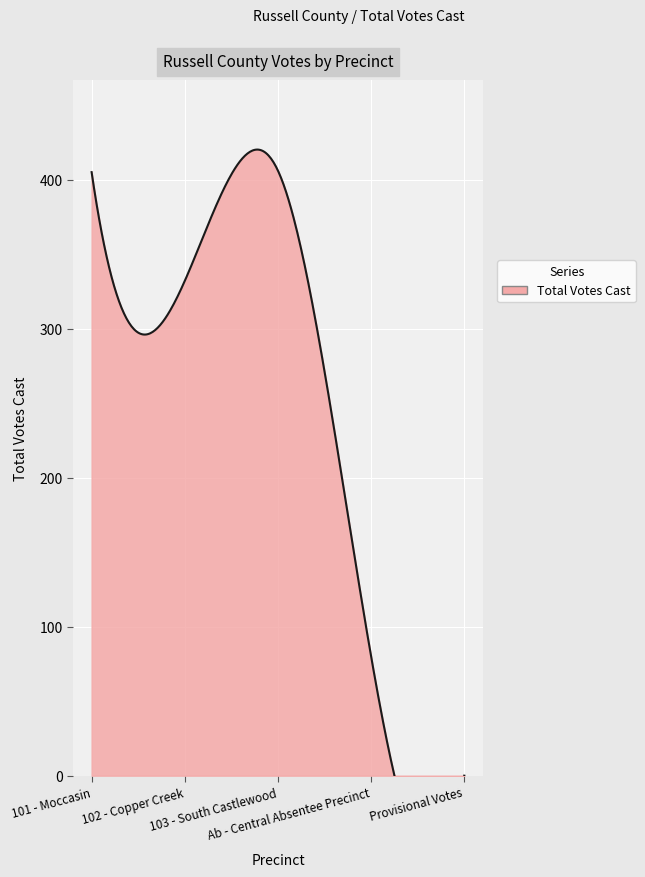

Which category has the lowest value across all series?

Provisional Votes